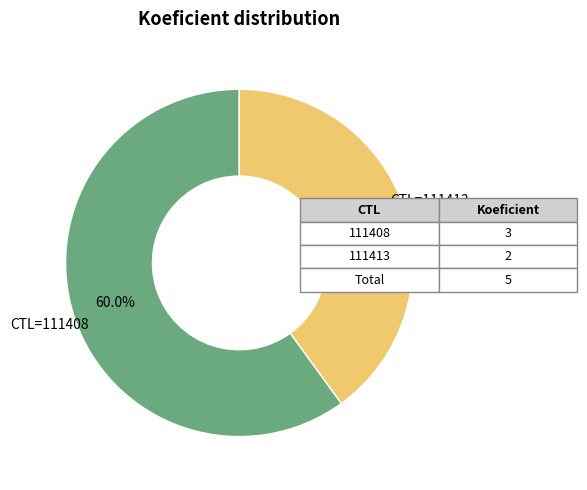

Does any single category account for the majority?

Yes